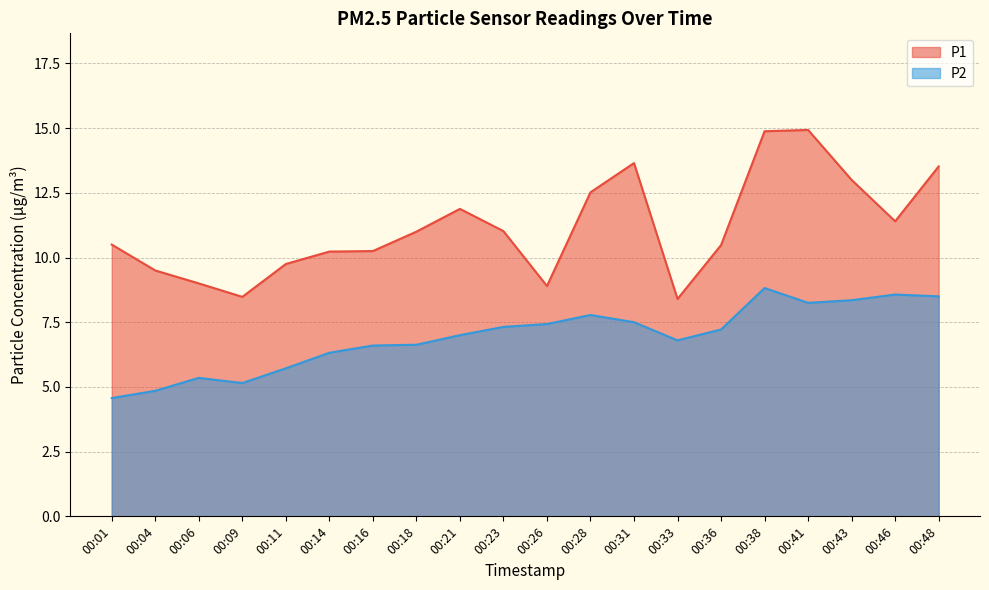

What is the spread (max minus min) of values at 00:11?

4.0